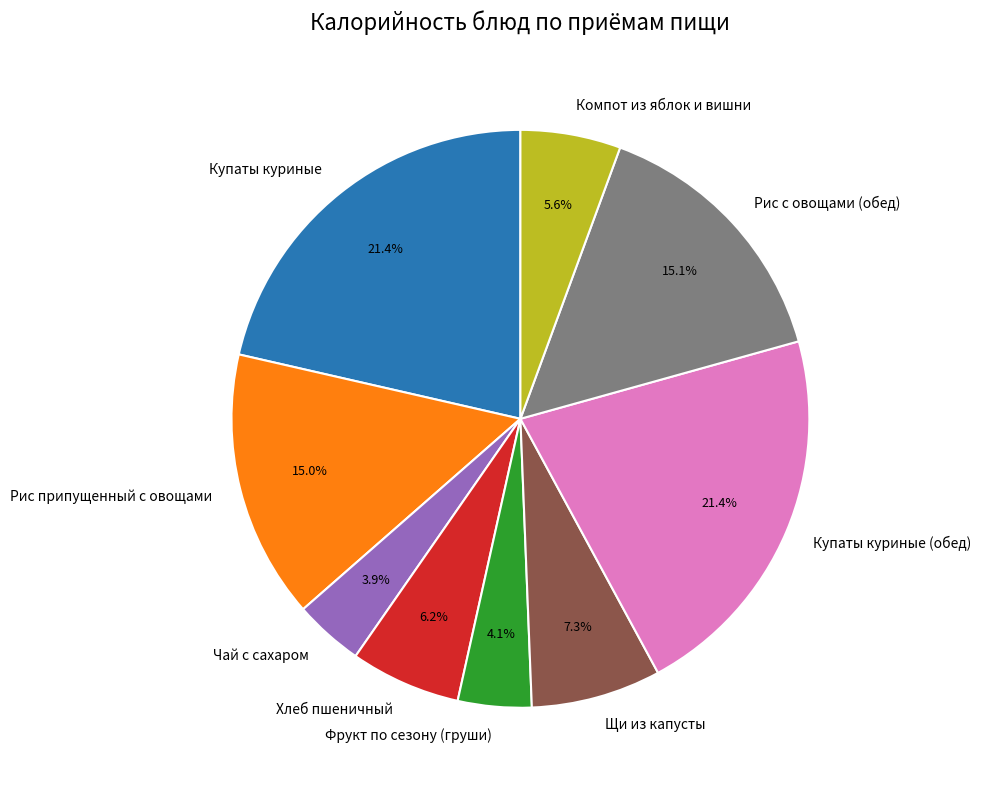

What percentage do Чай с сахаром and Фрукт по сезону (груши) together represent?

8.0%